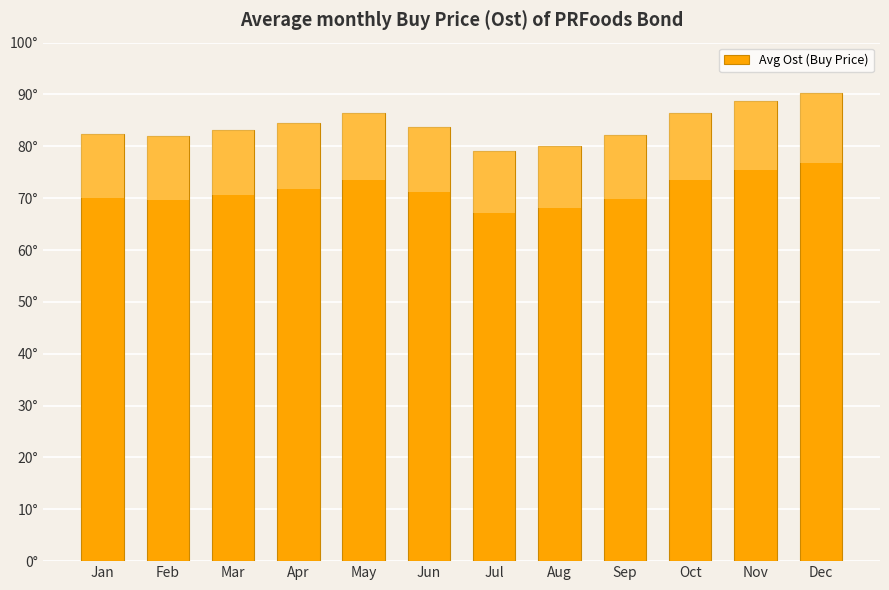

The value at Nov is 47.9. True or false?

False